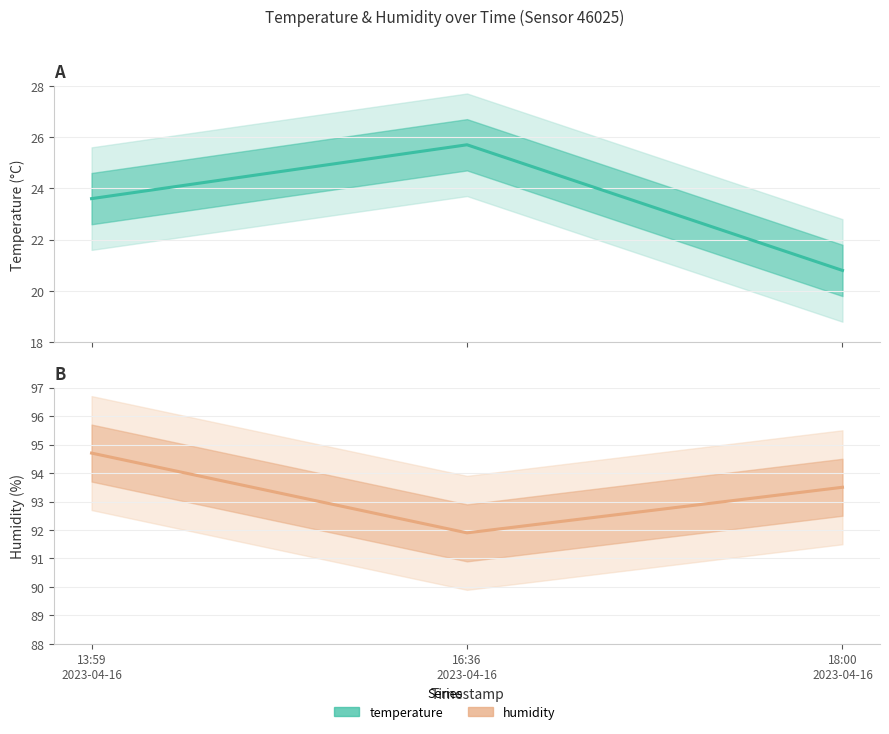

At which label does humidity reach its peak?

13:59
2023-04-16